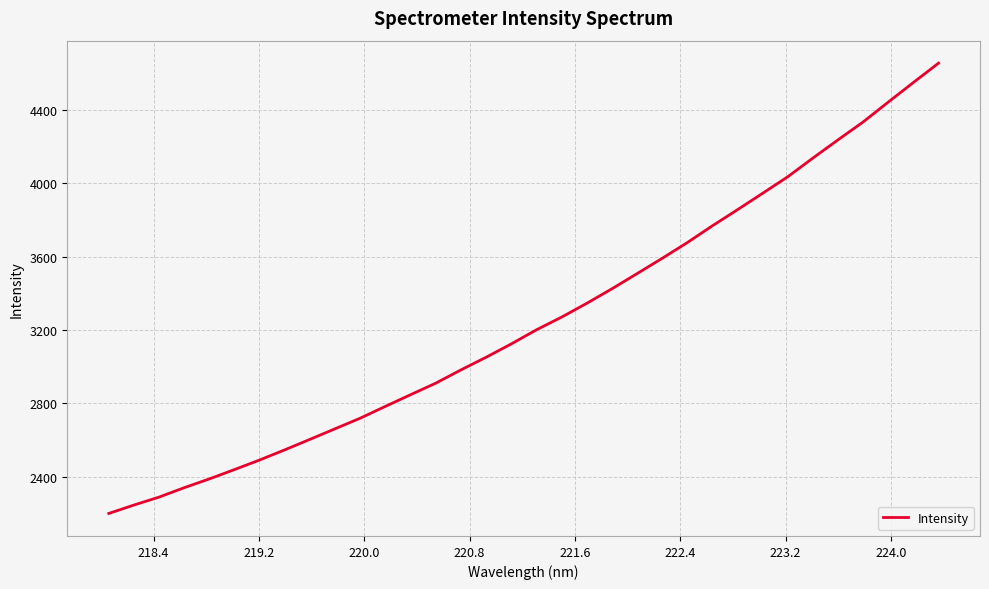

What is the difference between the maximum and minimum values?

2456.2